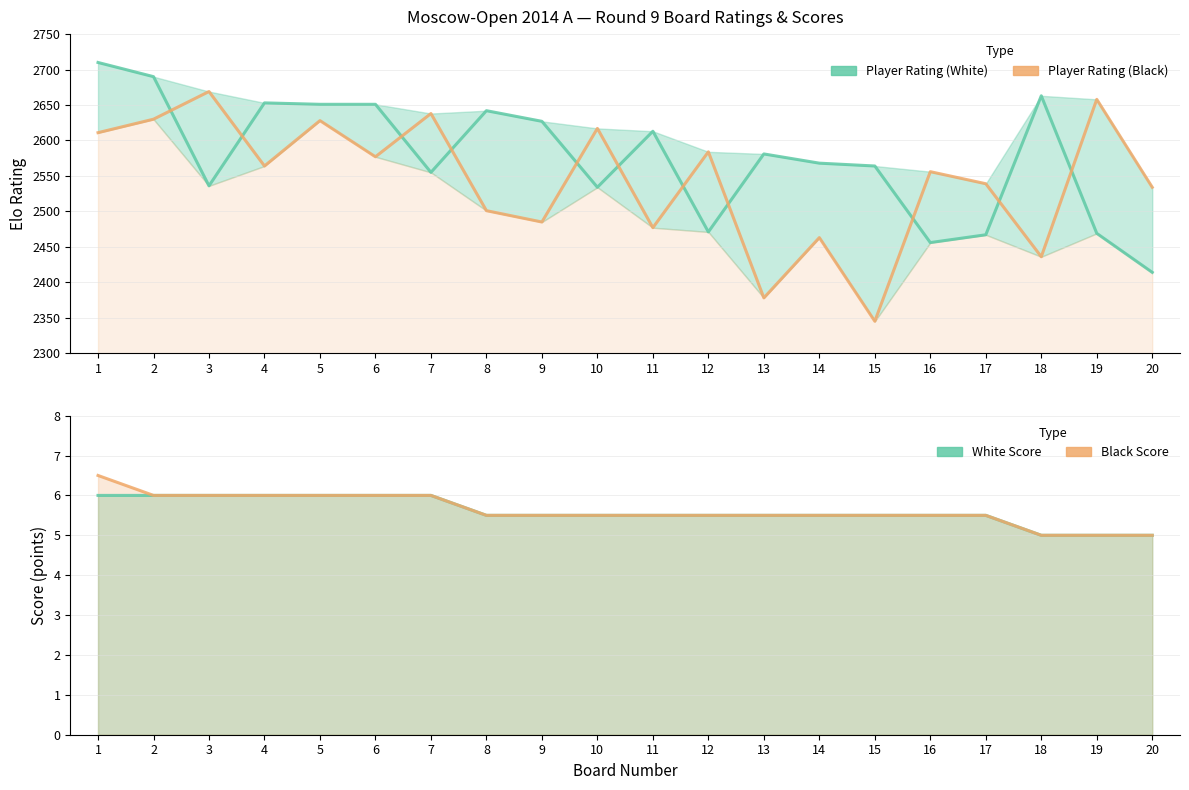

At which label is Player Rating (White) closest to 2562?

15